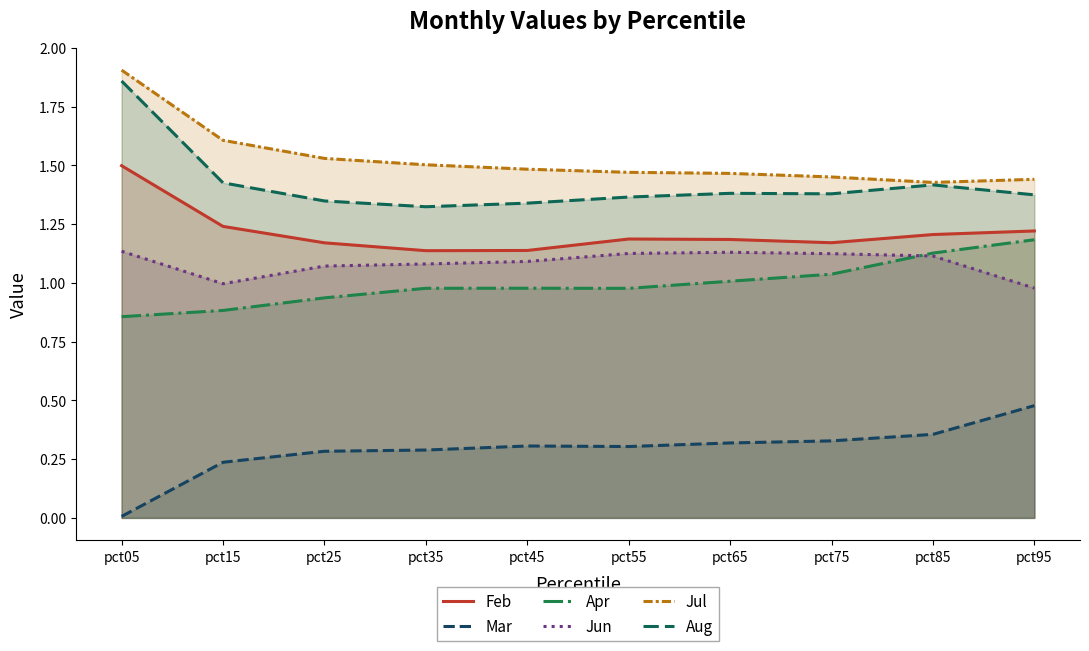

Which series has the largest total across all categories?

Jul